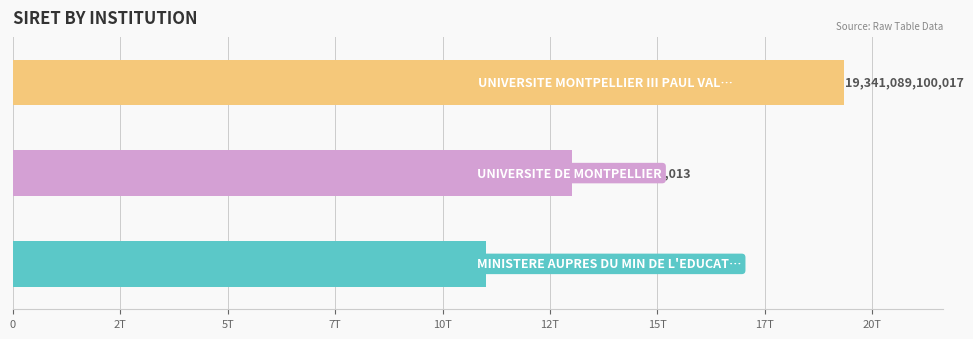

Is it true that the value at UNIVERSITE MONTPELLIER III PAUL VALERY is 8143571767873?

False